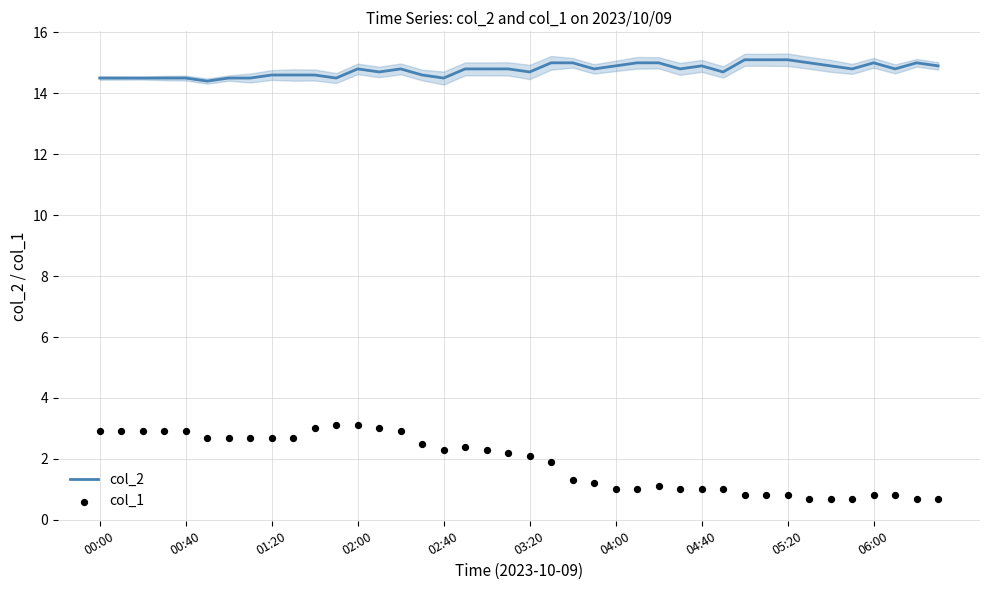

What is the maximum value for col_2?

15.1